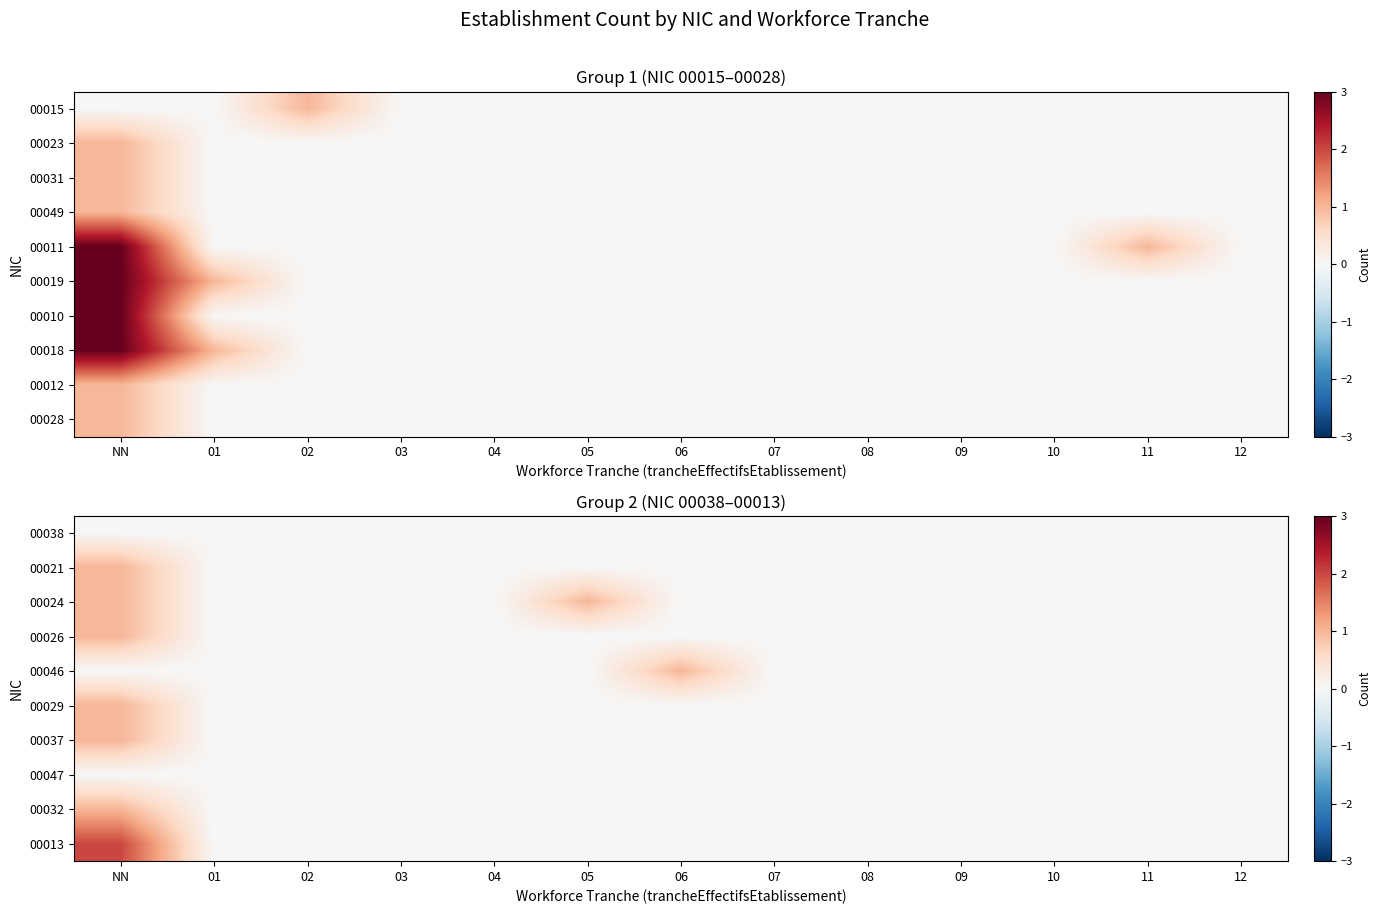

Count the number of data series in this chart.

10